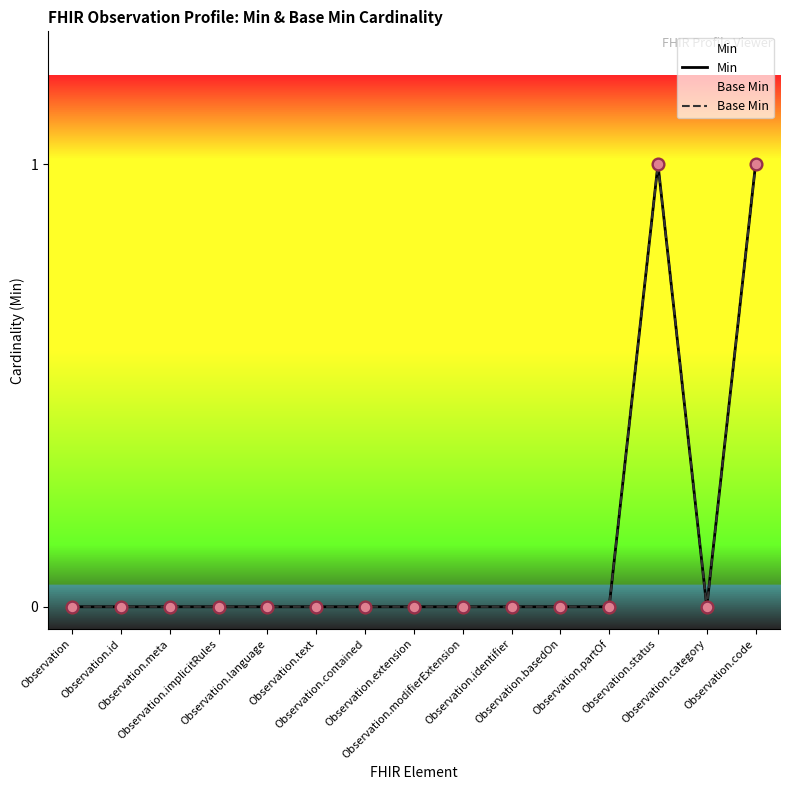

What are all the series names shown in the legend?

Min, Base Min